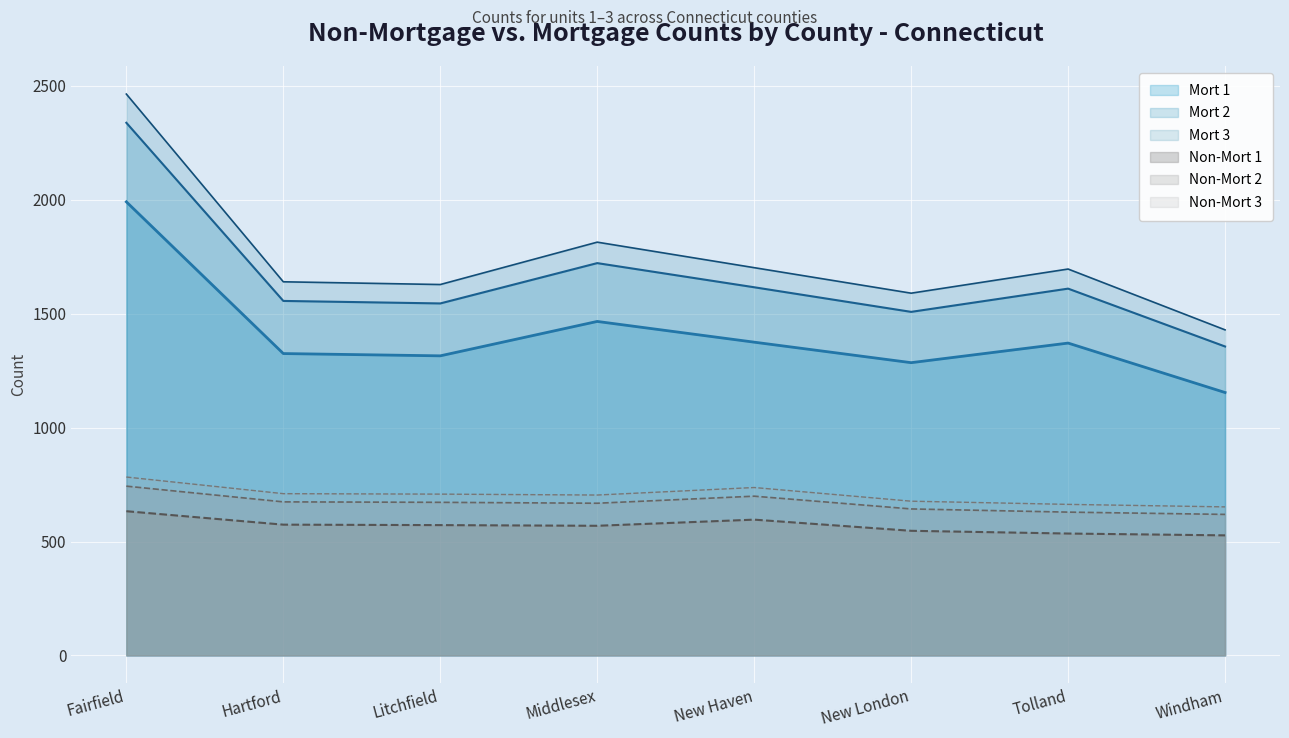

Which series has the largest total across all categories?

Mort 3